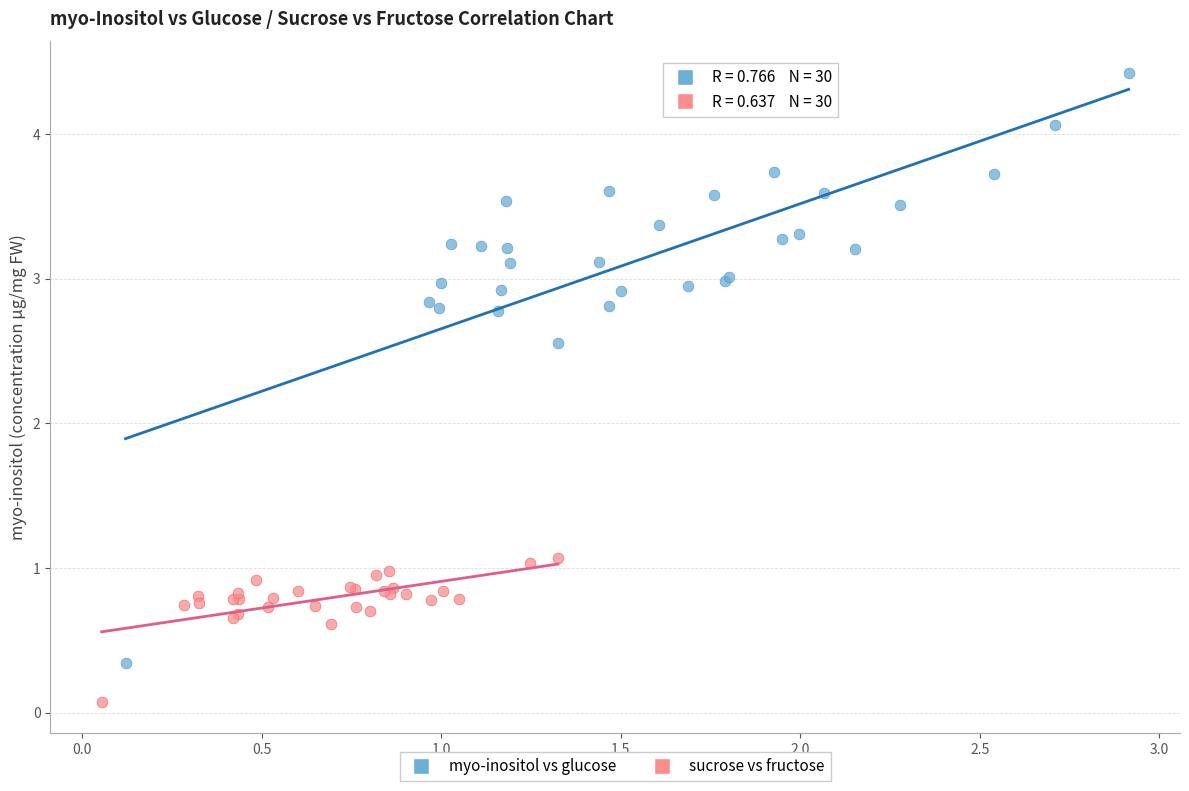

Which series reaches the minimum Y coordinate?

sucrose vs fructose